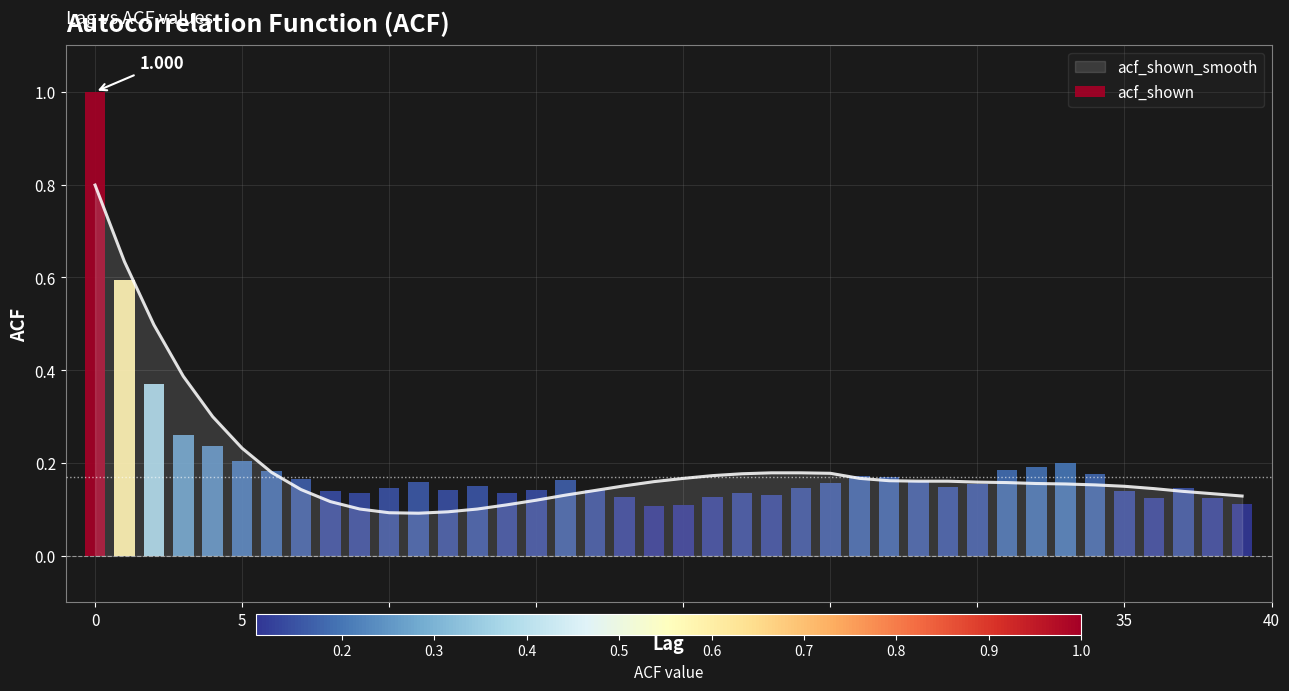

Reading left to right, what are all the values shown in this chart?

0.8	0.6	0.5	0.4	0.3	0.2	0.2	0.1	0.1	0.1	0.1	0.1	0.1	0.1	0.1	0.1	0.1	0.1	0.2	0.2	0.2	0.2	0.2	0.2	0.2	0.2	0.2	0.2	0.2	0.2	0.2	0.2	0.2	0.2	0.2	0.1	0.1	0.1	0.1	0.1